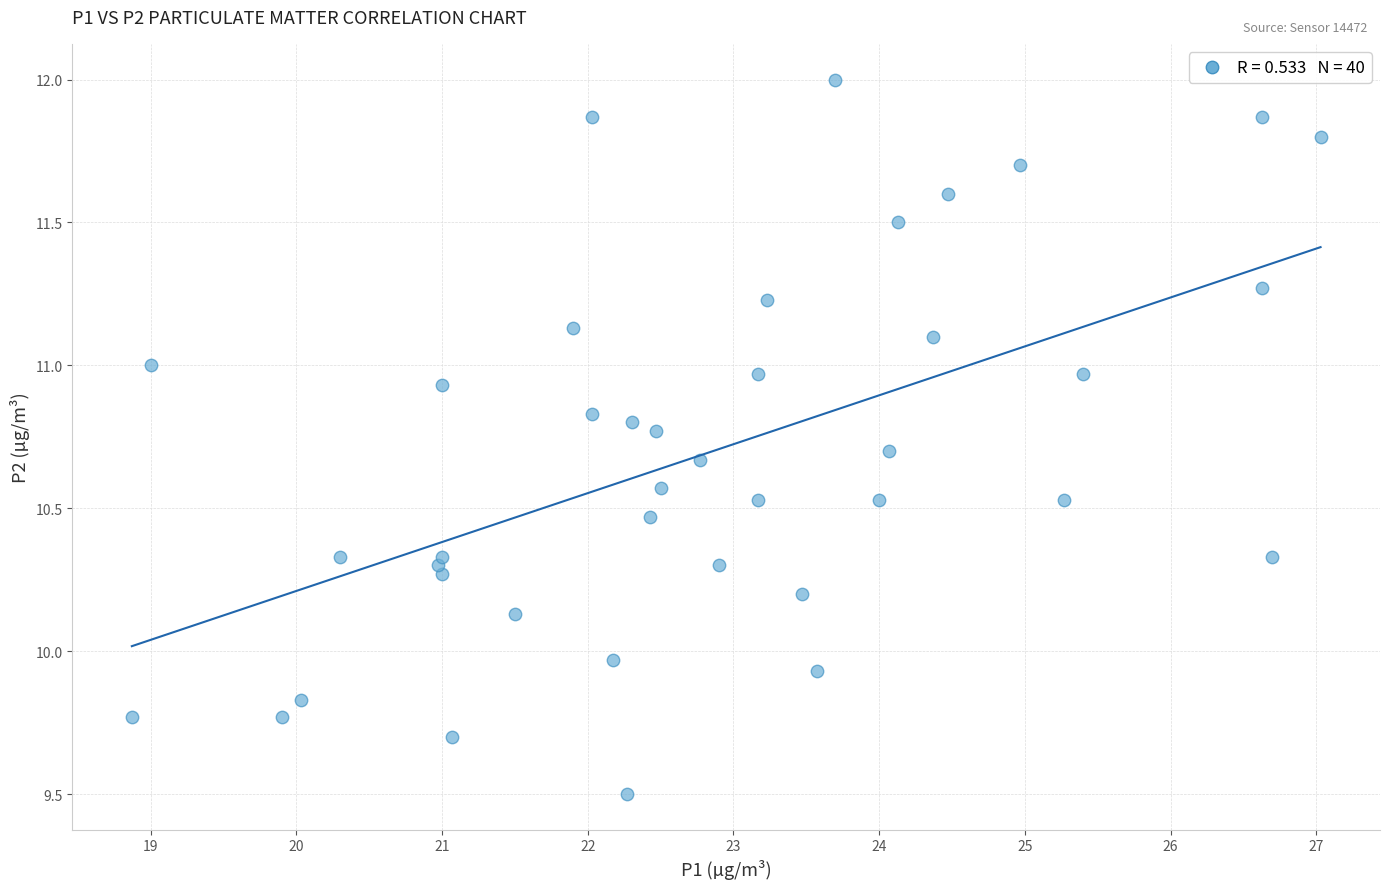

What is the range of Y values (max minus min)?

2.5